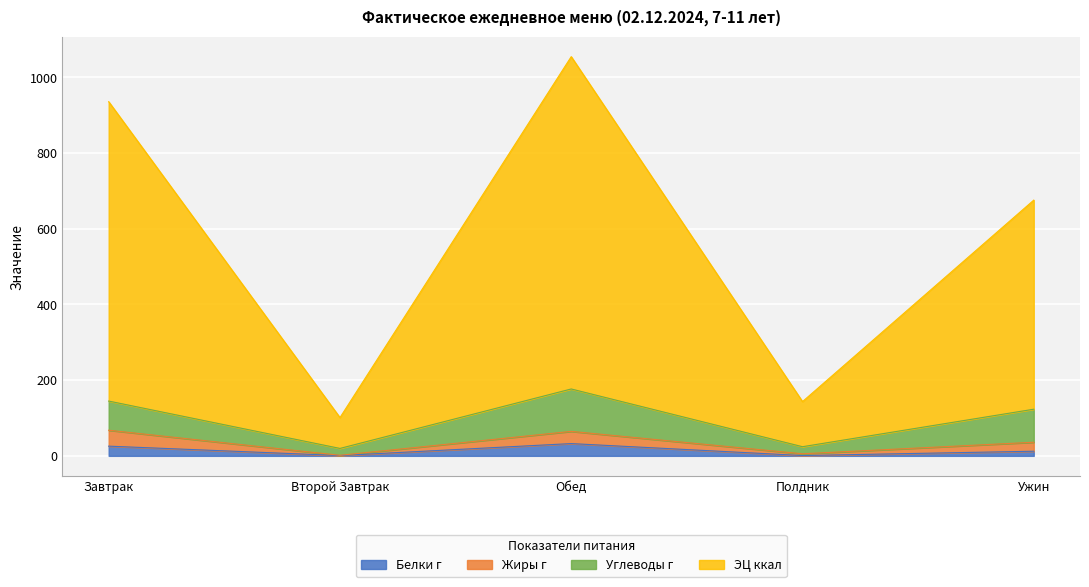

Reading left to right, what are all the values shown in this chart?

Белки г: Завтрак=25.6	Второй Завтрак=0.7	Обед=32.4	Полдник=0.8	Ужин=12.2
Жиры г: Завтрак=67.7	Второй Завтрак=1.5	Обед=64.7	Полдник=5.5	Ужин=36.0
Углеводы г: Завтрак=144.7	Второй Завтрак=19.6	Обед=176.7	Полдник=24.1	Ужин=123.2
ЭЦ ккал: Завтрак=935.5	Второй Завтрак=101.0	Обед=1054.5	Полдник=143.3	Ужин=675.5